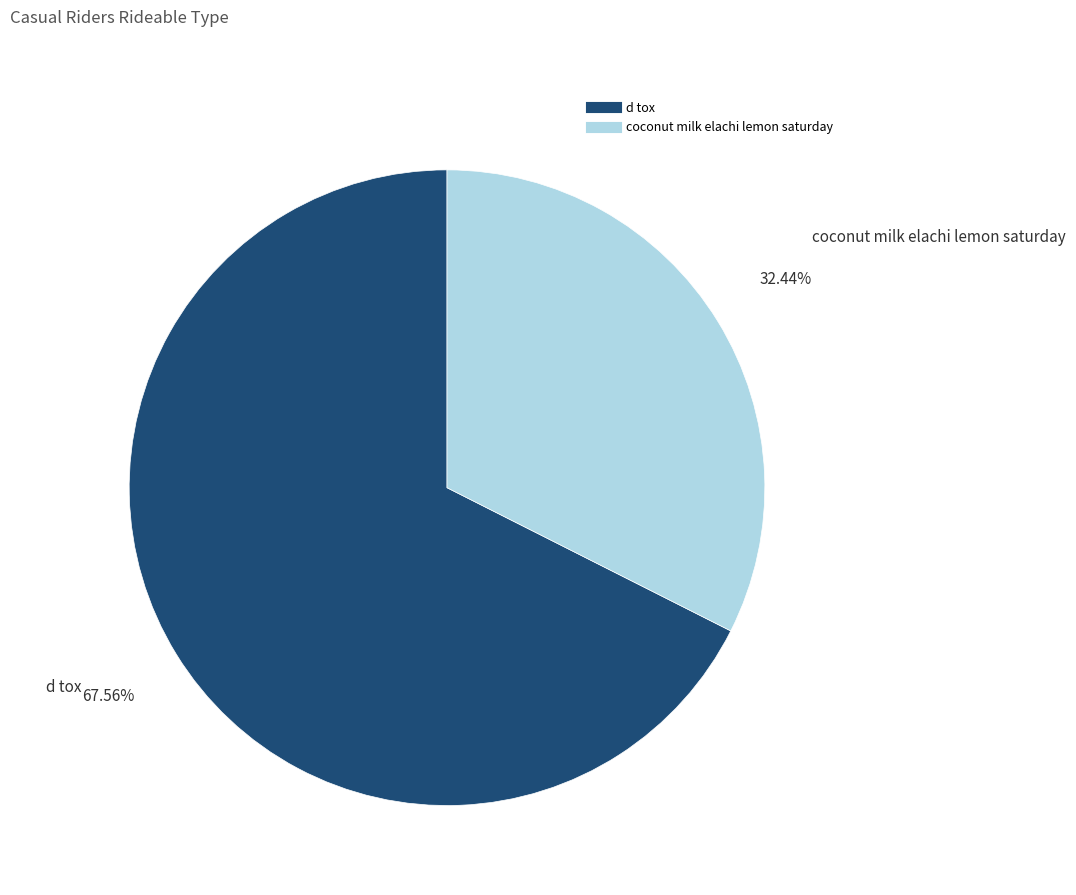

Do d tox and coconut milk elachi lemon saturday together represent more than half of the pie?

Yes